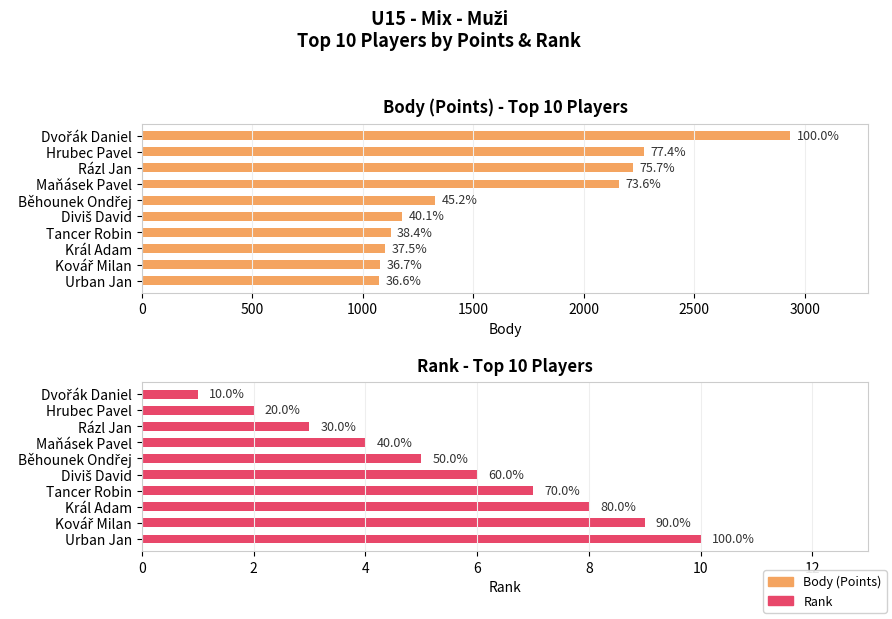

Between Kovář Milan and Běhounek Ondřej, which is larger?

Běhounek Ondřej